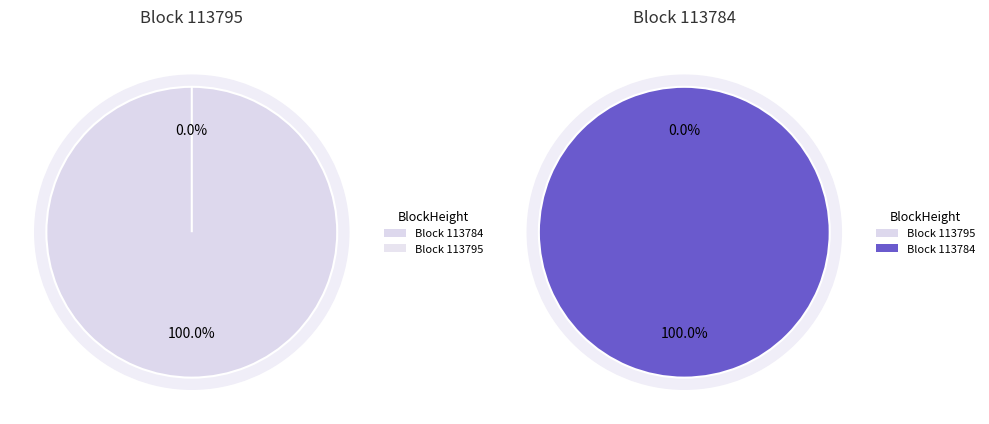

Is 113784 the majority of the pie?

Yes